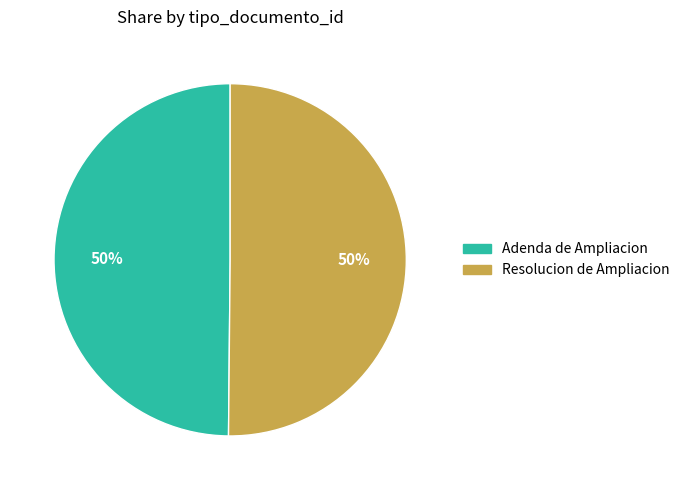

Approximately how many times larger is the value at Adenda de Ampliacion compared to Resolucion de Ampliacion?

1.0